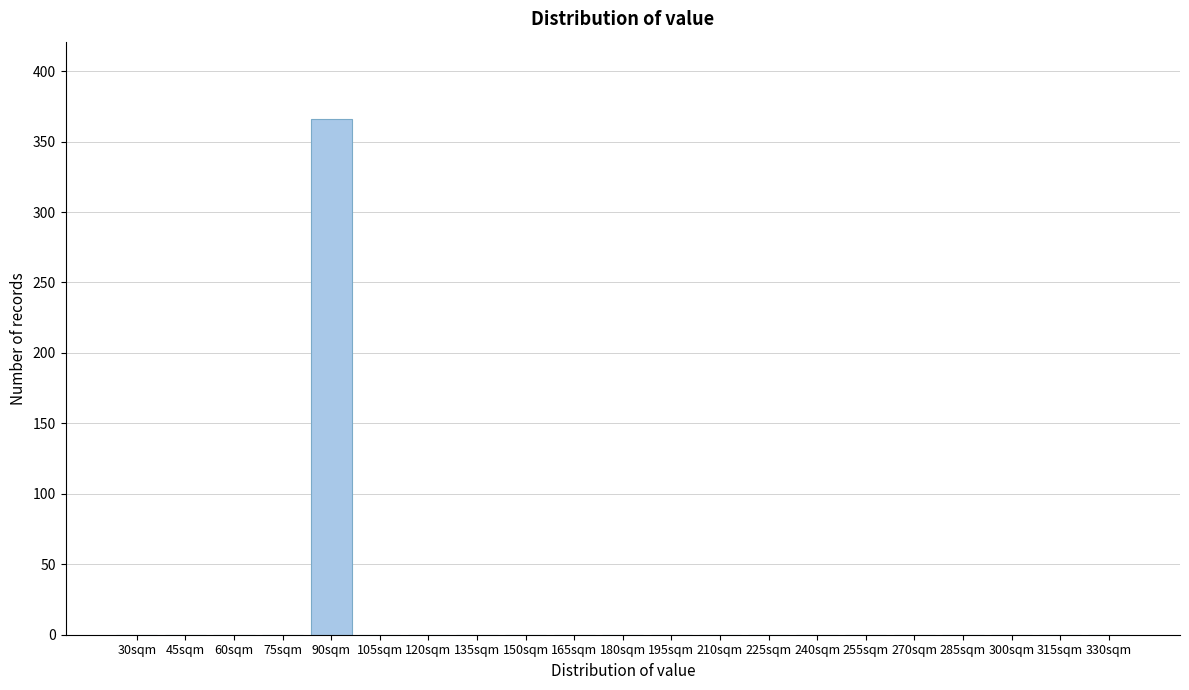

Reading right to left, what are all the values shown in this chart?

330sqm=0	315sqm=0	300sqm=0	285sqm=0	270sqm=0	255sqm=0	240sqm=0	225sqm=0	210sqm=0	195sqm=0	180sqm=0	165sqm=0	150sqm=0	135sqm=0	120sqm=0	105sqm=0	90sqm=366	75sqm=0	60sqm=0	45sqm=0	30sqm=0